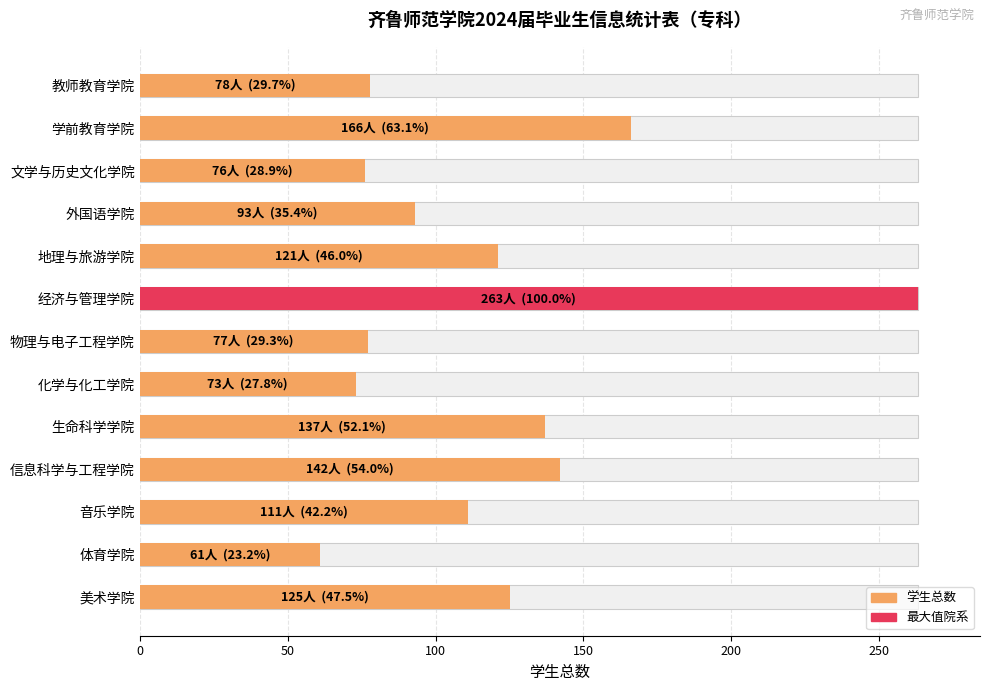

What is the ratio of the value at 经济与管理学院 to the value at 信息科学与工程学院?

1.9